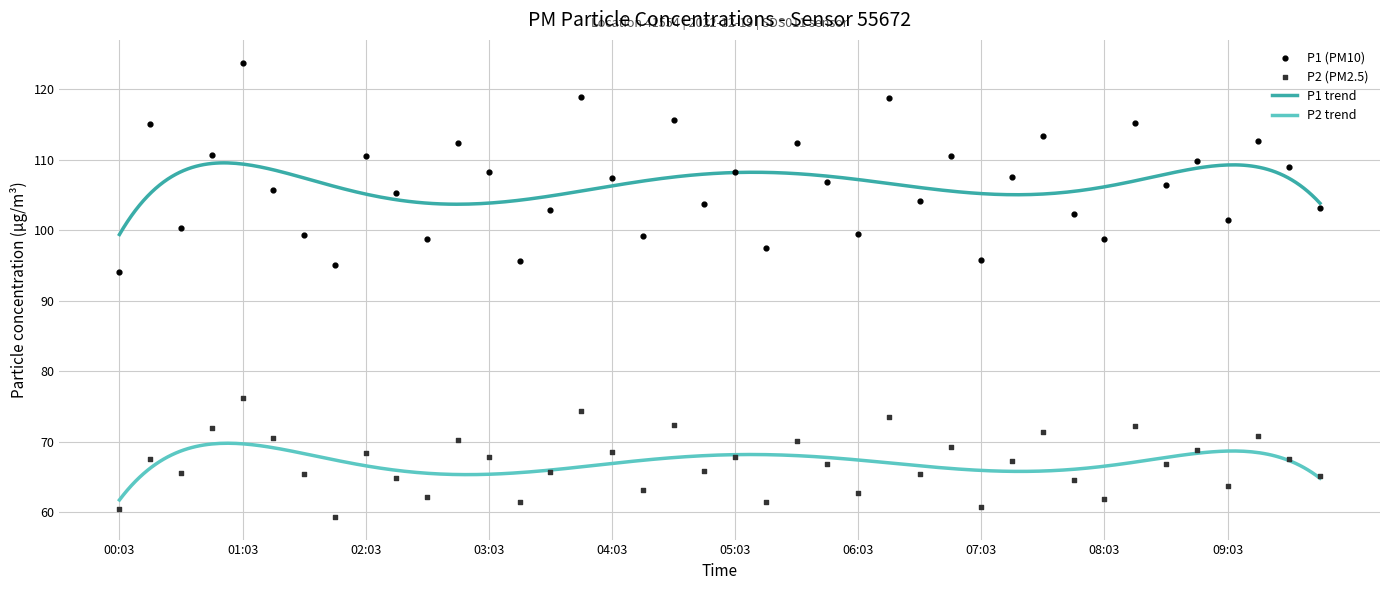

Which series reaches the maximum Y coordinate?

P1